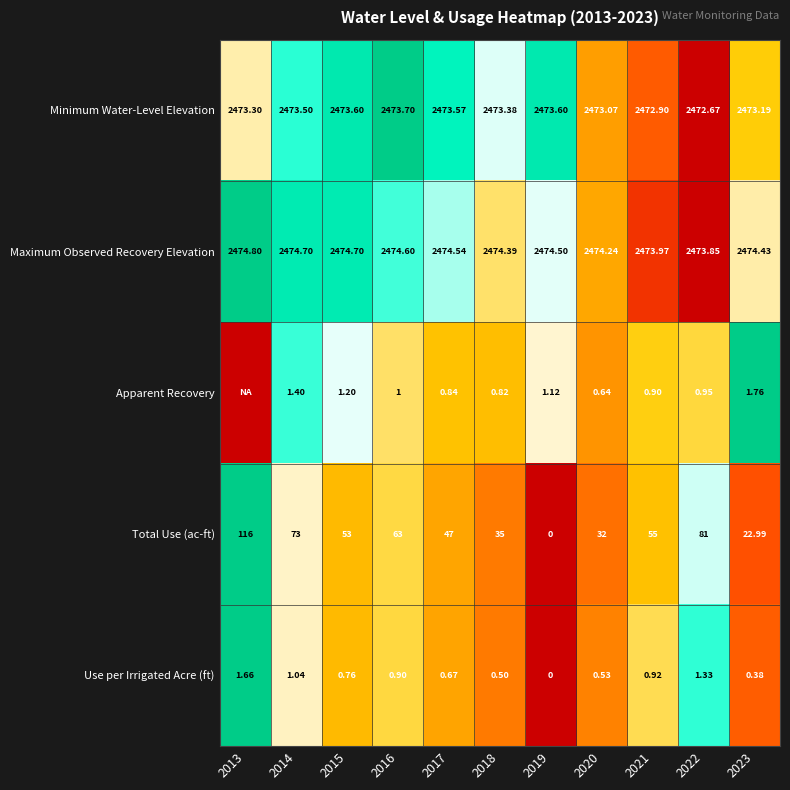

Is the value of Maximum Observed Recovery Elevation at 2021 greater than the value of Minimum Water-Level Elevation at 2021?

Yes